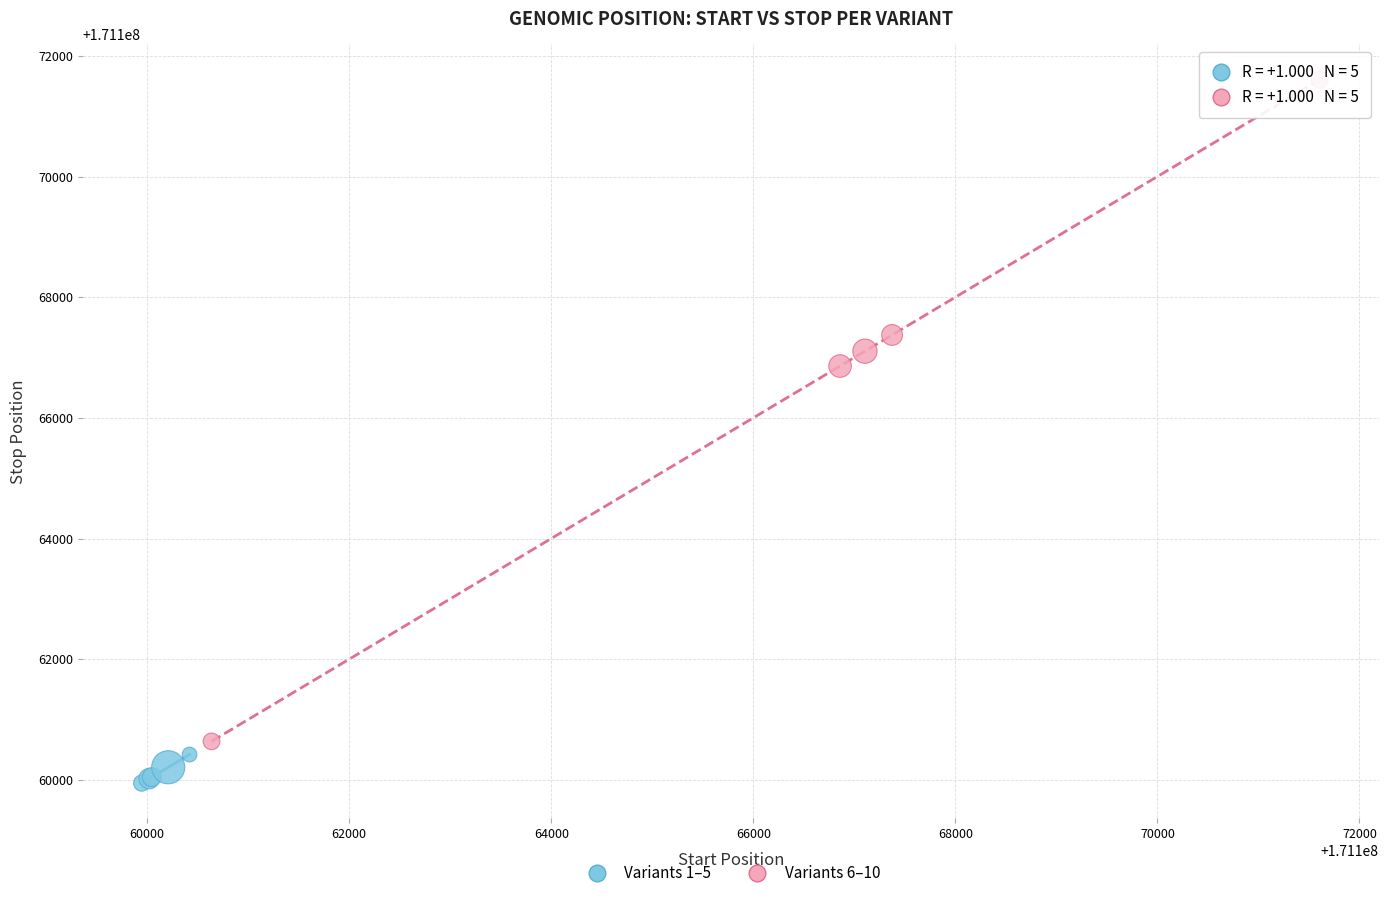

Which series reaches the maximum Y coordinate?

Variants 6–10